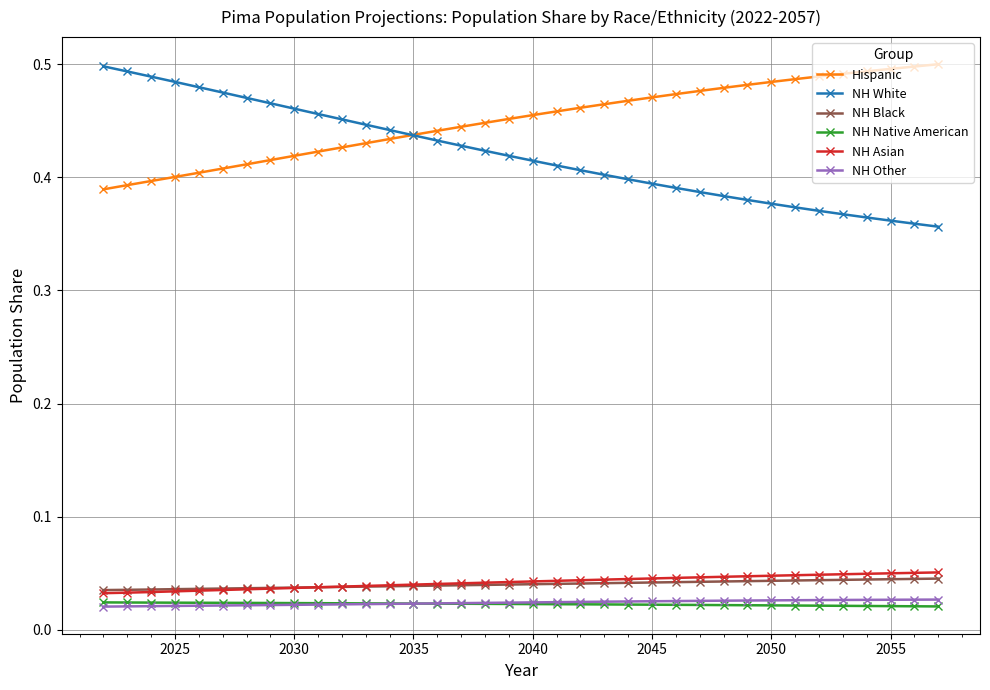

At how many categories does at least one series exceed 0?

36